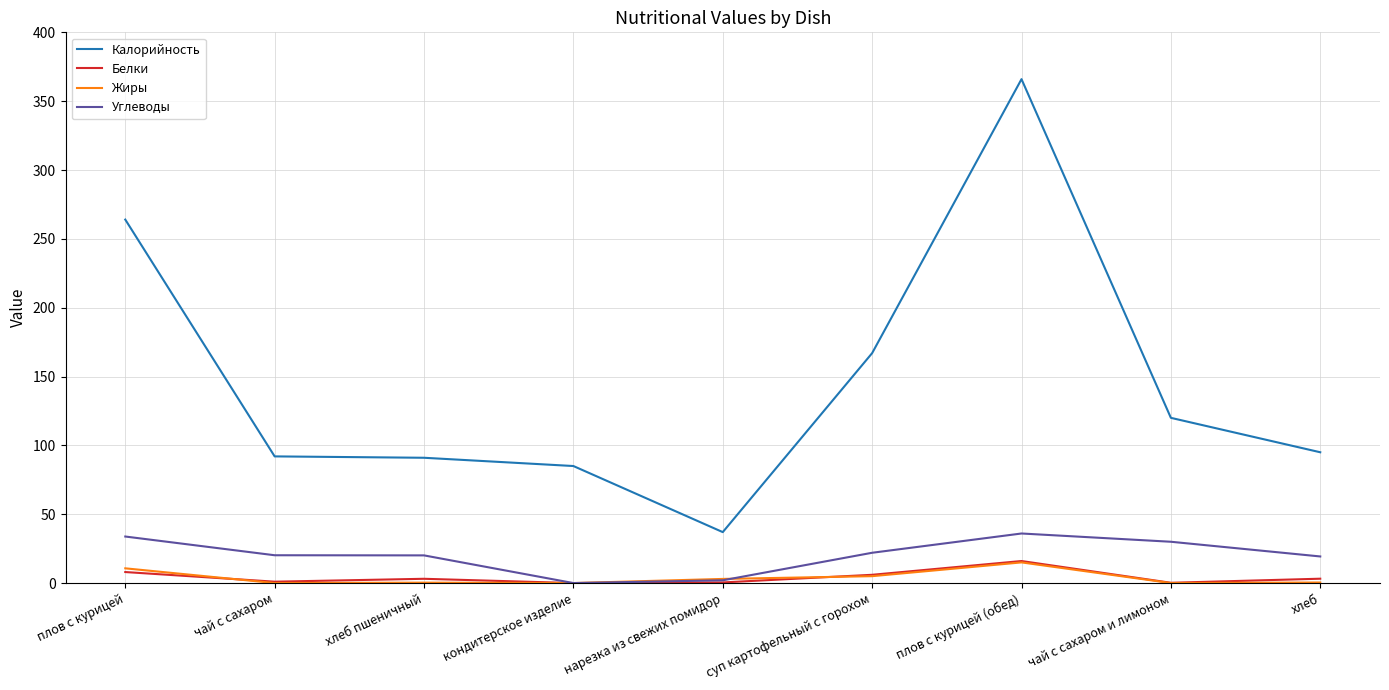

Read the Жиры value at плов с курицей (обед).

15.0